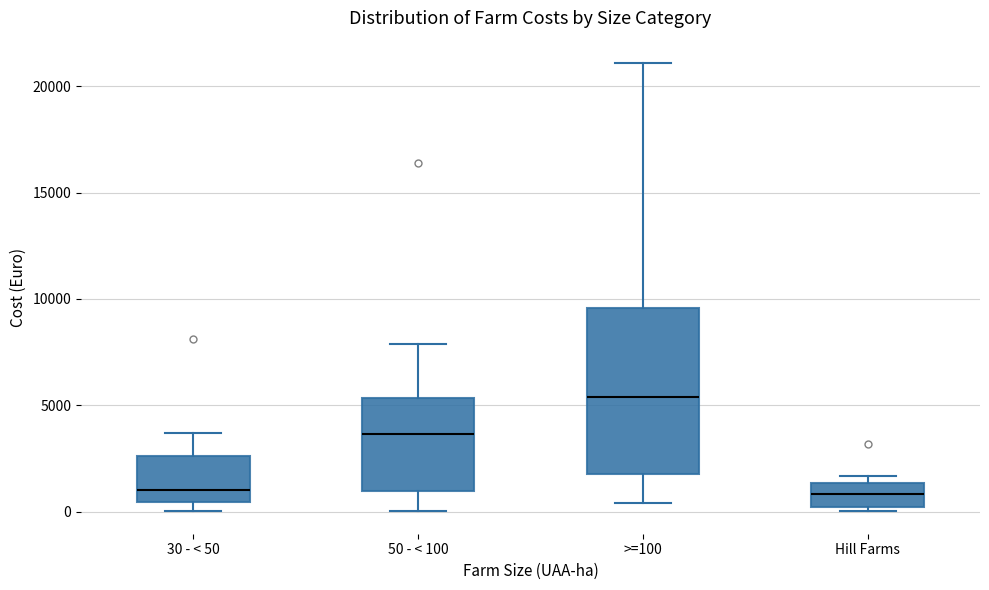

Reading left to right, read every box against the y-axis: the position of its median line, the range the box covers, and the ends of its whiskers. The values are not printed on the chart, so give them approximately, as read against the axis.

30 - < 50: median 1000, box 500 to 2500, whiskers 0 to 3500
50 - < 100: median 3500, box 1000 to 5500, whiskers 0 to 8000
>=100: median 5500, box 2000 to 9500, whiskers 500 to 21000
Hill Farms: median 1000, box 0 to 1500, whiskers 0 (just below the box's lower edge) to 1500 (just above the box's upper edge)